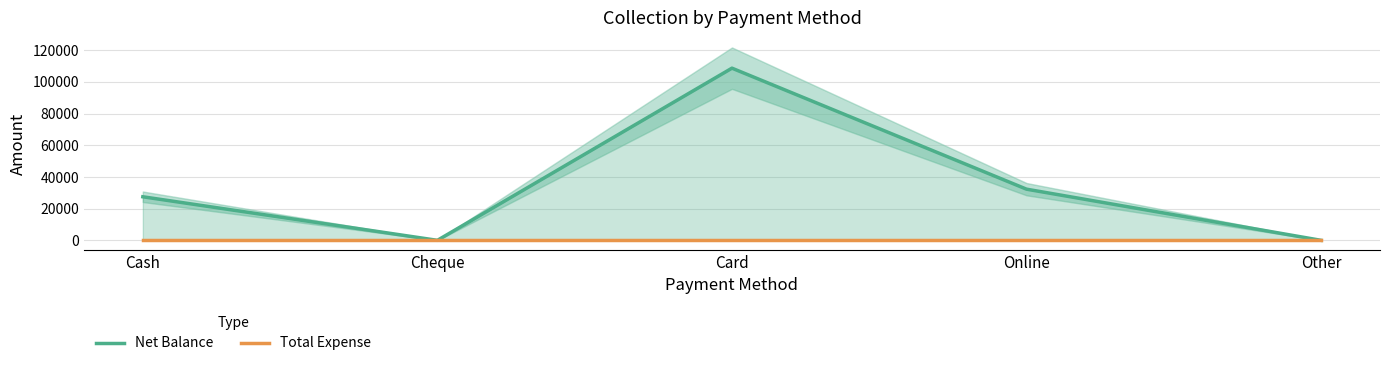

What is the highest value of the Net Balance series?

108700